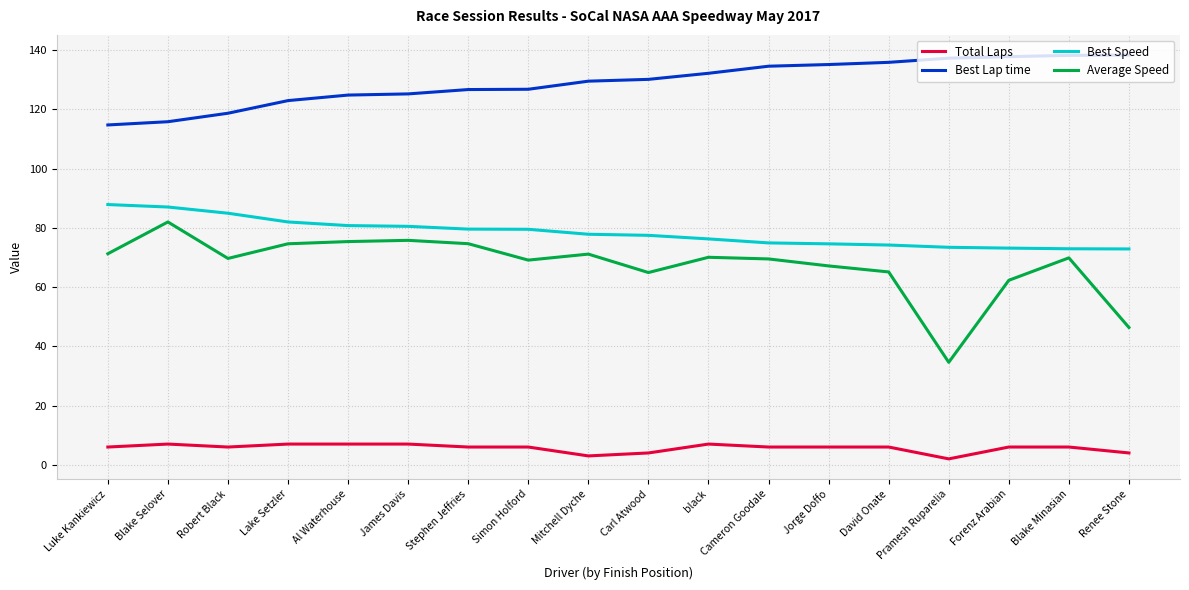

What position from the left is Stephen Jeffries?

7